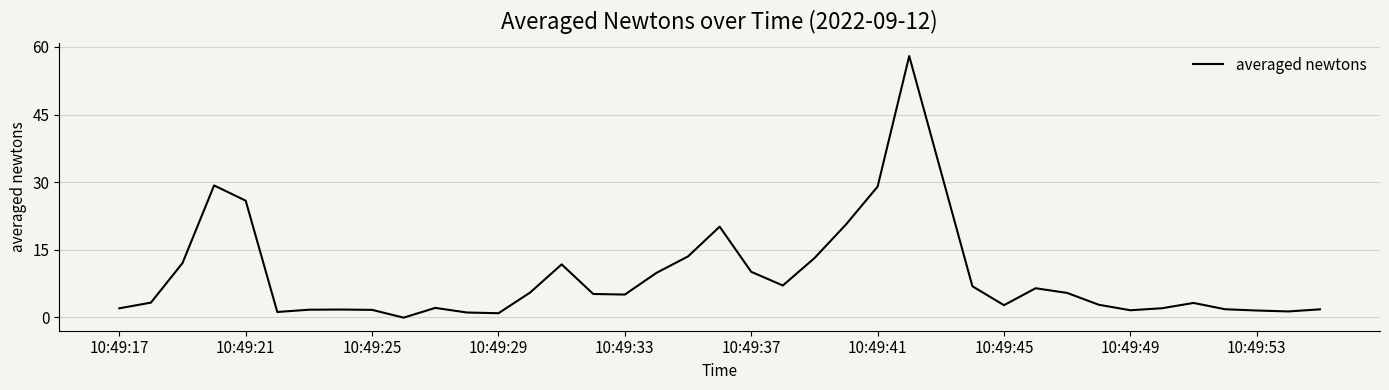

What is the difference between the maximum and minimum values?

58.0